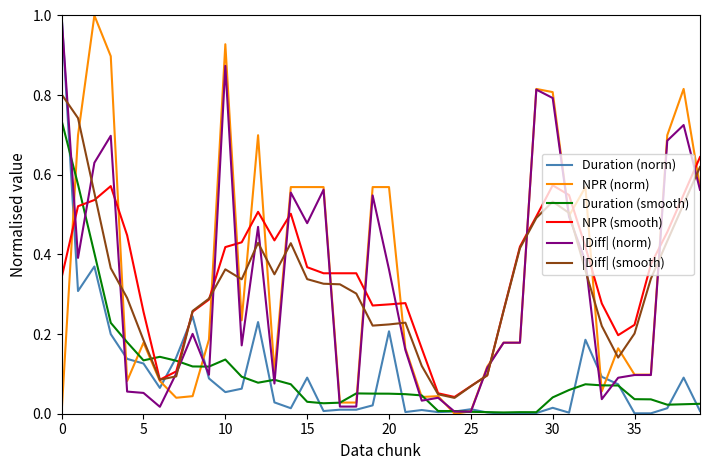

True or false: |Diff| (smooth) and Duration (norm) intersect in this chart.

True